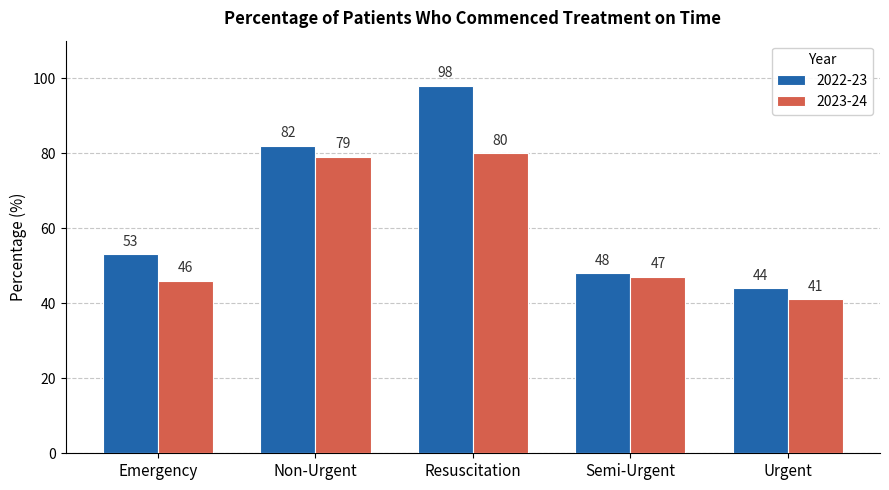

How many categories are shown in the chart?

5